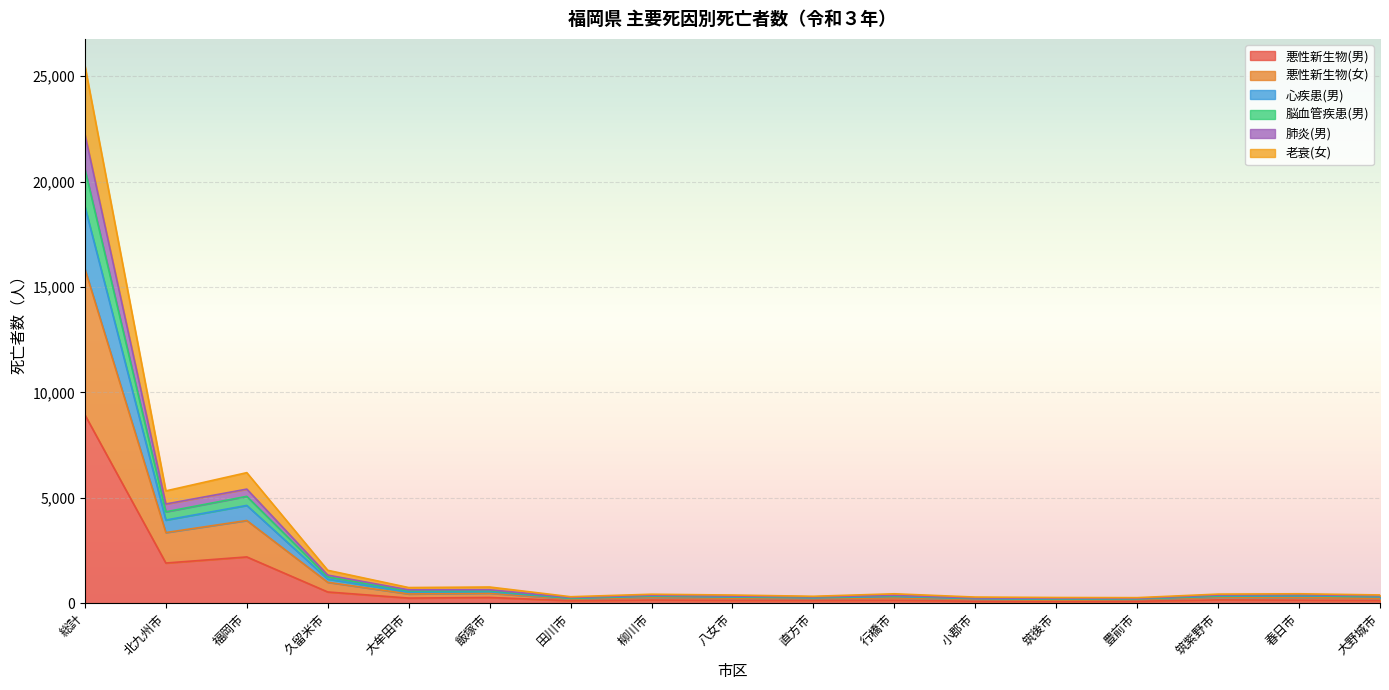

How many lines are shown in the chart?

6